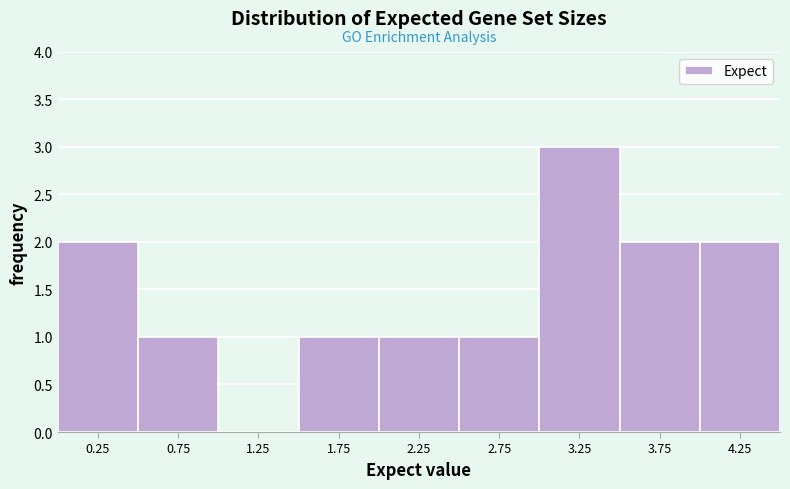

Reading left to right, transcribe this chart: for each bar, give the range it covers on the x-axis and its height. The values are not printed on the chart, so give them approximately, as read against the axis.

0.0 to 0.5: 2
0.5 to 1.0: 1
1.0 to 1.5: 0
1.5 to 2.0: 1
2.0 to 2.5: 1
2.5 to 3.0: 1
3.0 to 3.5: 3
3.5 to 4.0: 2
4.0 to 4.5: 2